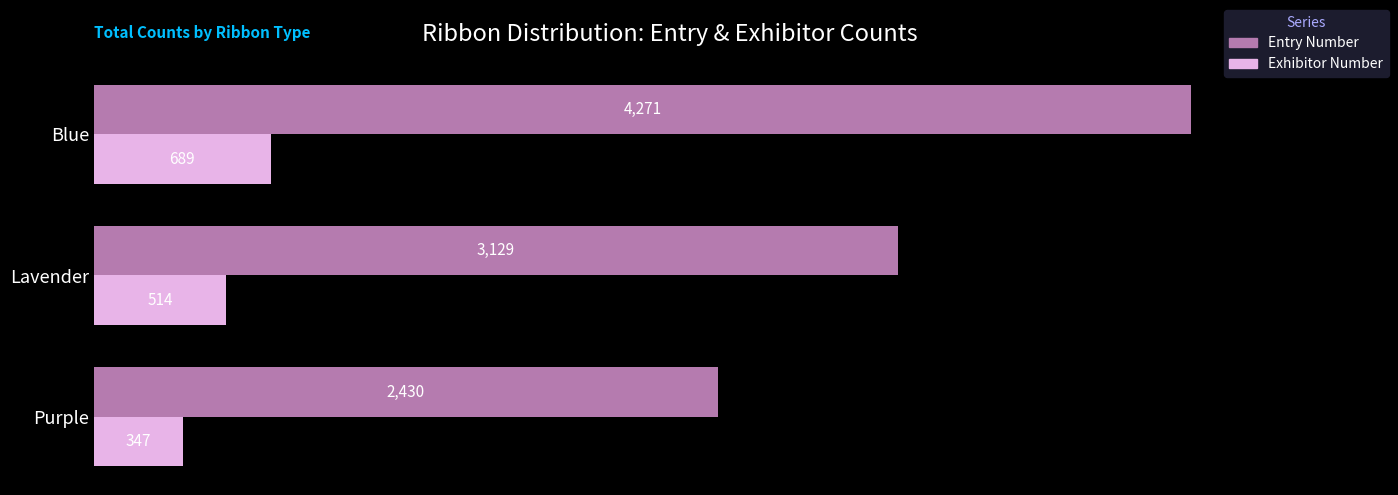

What is the difference between the maximum and second lowest values in the Exhibitor Number series?

175